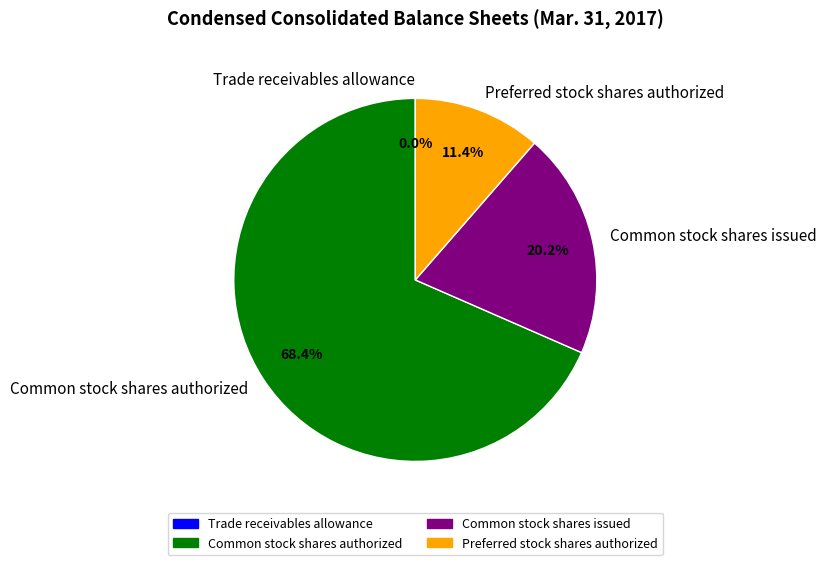

Does Common stock shares authorized account for over 50% of the chart?

Yes